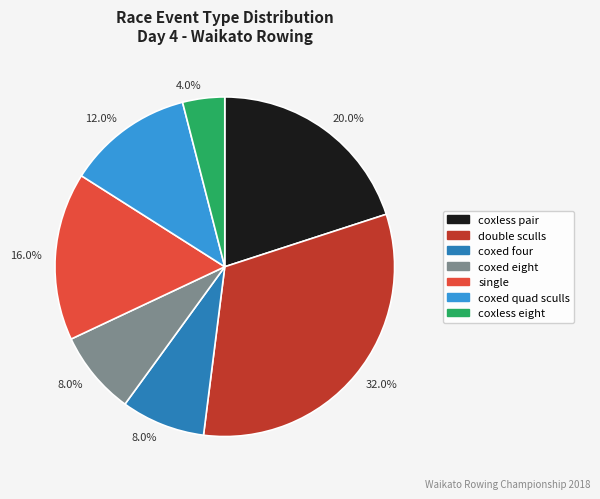

Does any single category account for the majority?

No